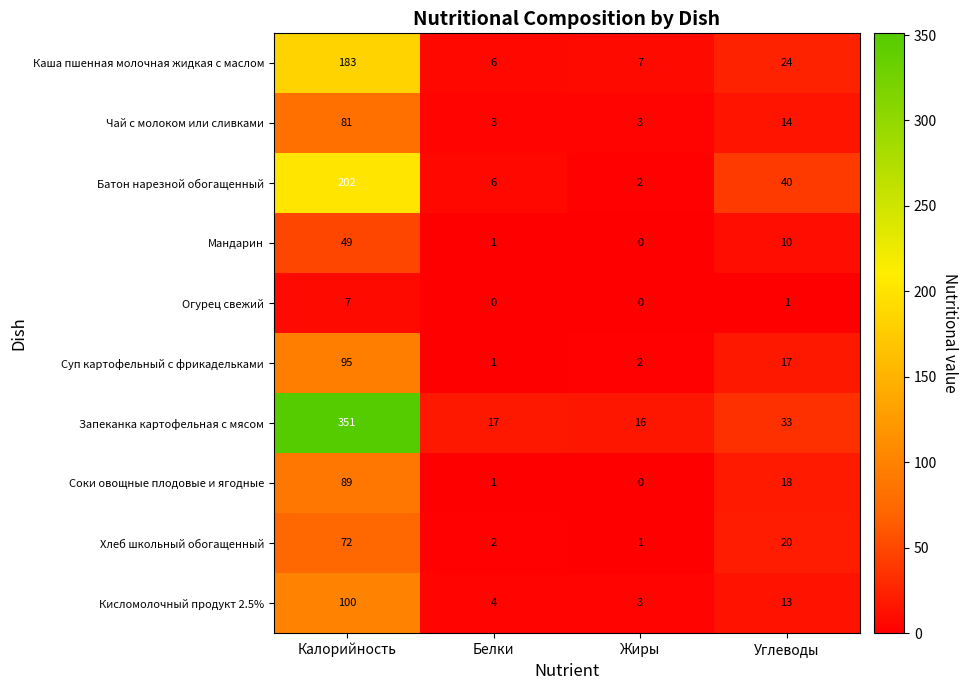

Rank the series by their maximum value, from highest to lowest.

Запеканка картофельная с мясом, Батон нарезной обогащенный, Каша пшенная молочная жидкая с маслом, Кисломолочный продукт 2.5%, Суп картофельный с фрикадельками, Соки овощные плодовые и ягодные, Чай с молоком или сливками, Хлеб школьный обогащенный, Мандарин, Огурец свежий